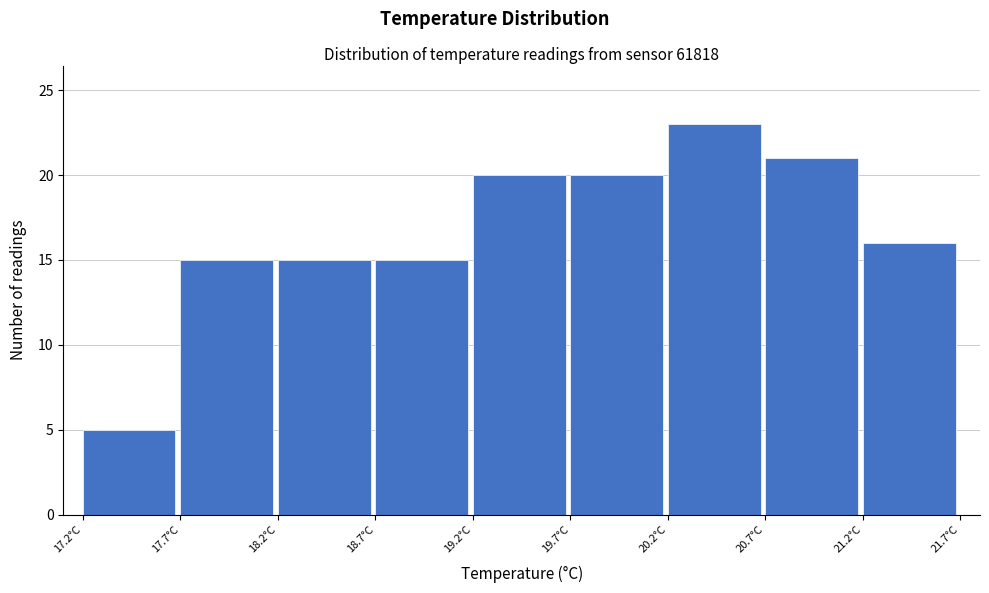

Over which range of the x-axis is the bar tallest?

20.2 to 20.7